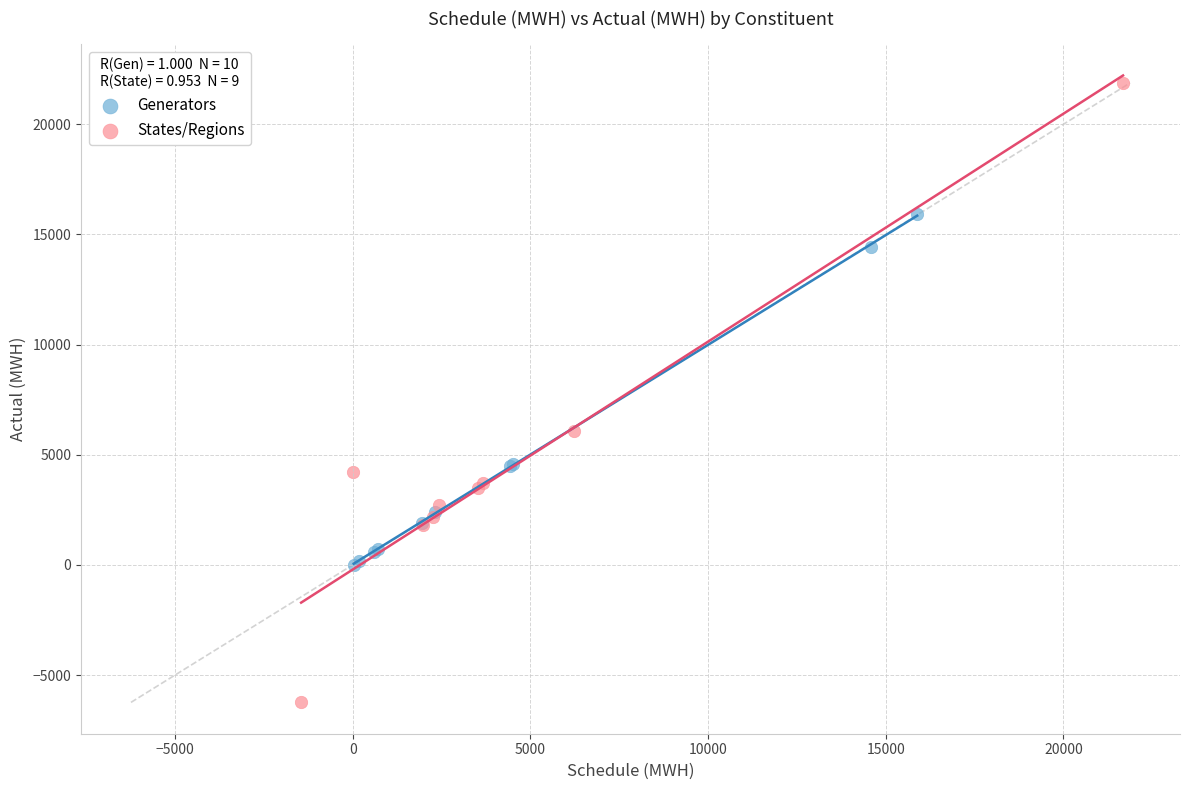

What are all the series names shown in the legend?

Generators, States/Regions